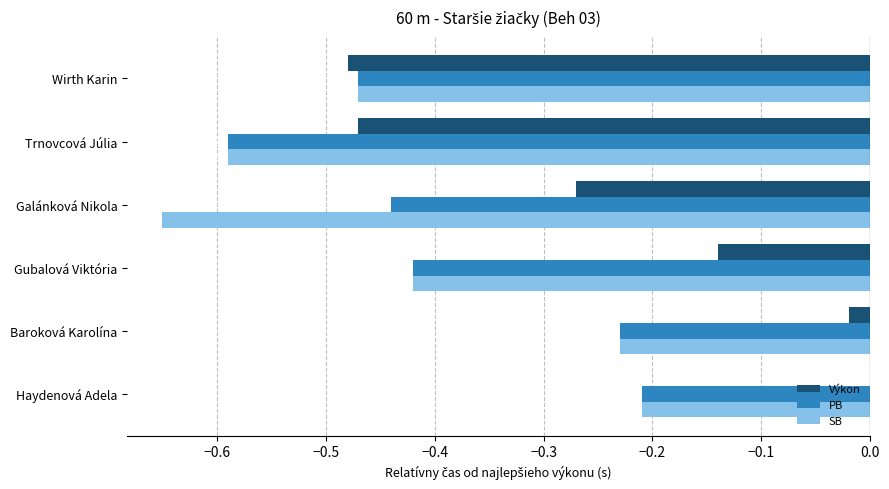

What is the value of the PB bar at the 3rd from the left?

-0.4